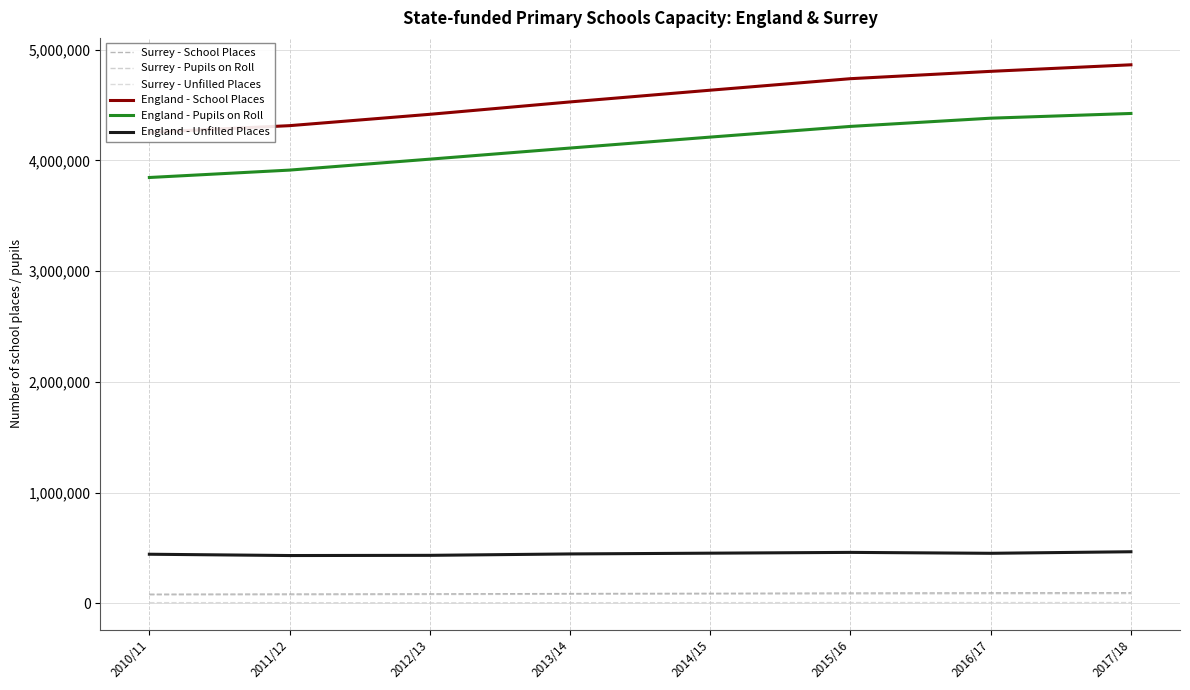

True or false: Surrey - School Places and England - Pupils on Roll intersect in this chart.

False